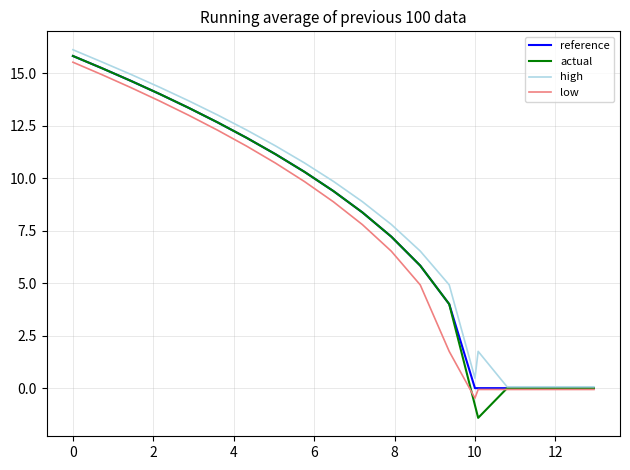

Does the chart have visible grid lines?

Yes